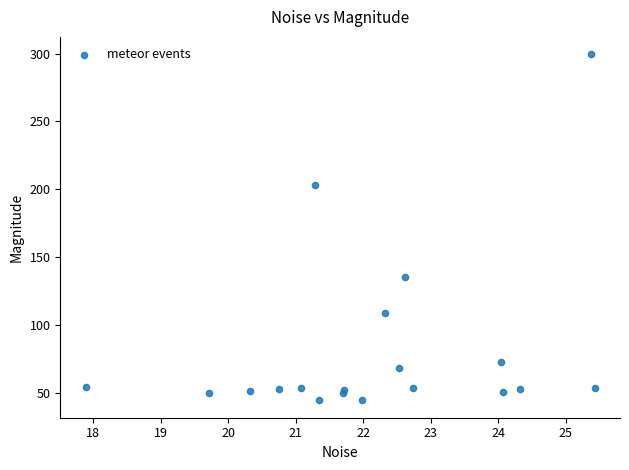

What Y value in the scatter plot is closest to 171?

203.1